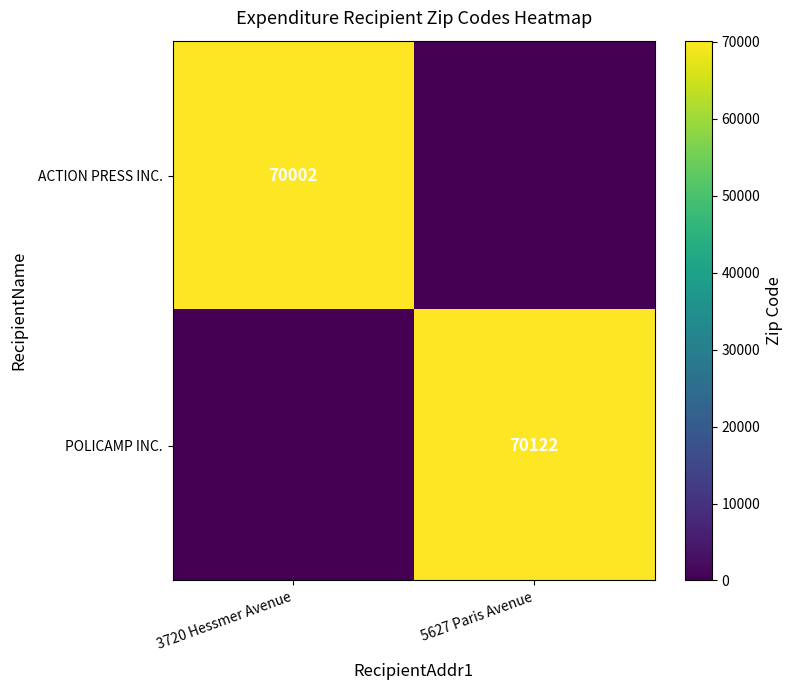

The ACTION PRESS INC. series shows 70002 at 3720 Hessmer Avenue. True or false?

True